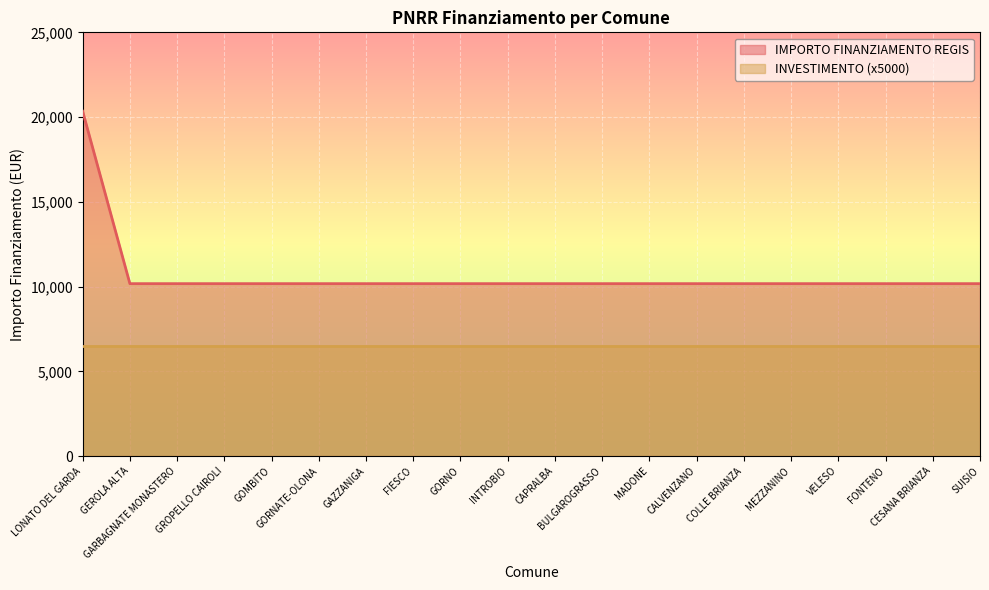

Is it true that the value at CALVENZANO is 6436?

False